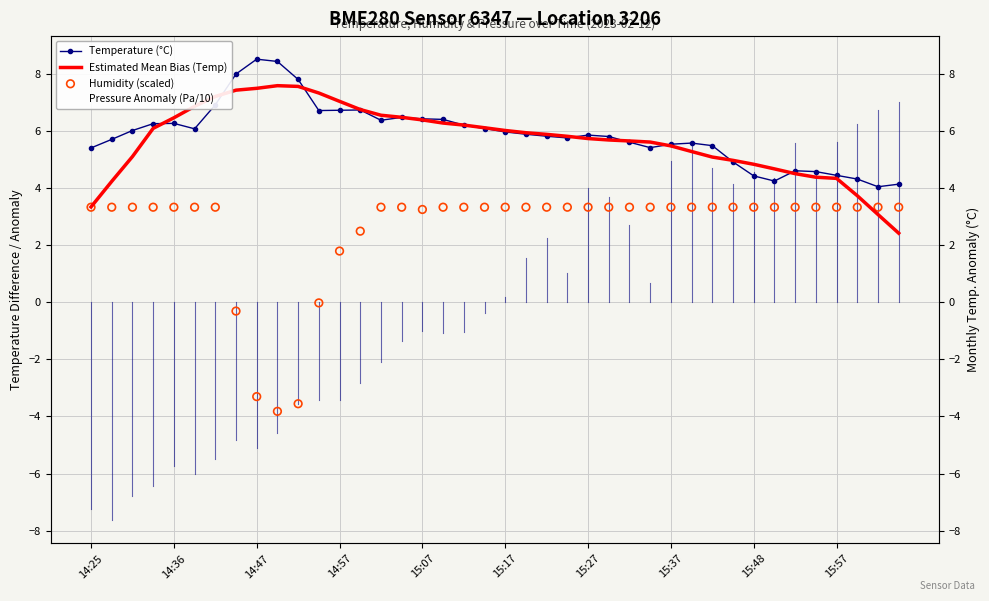

At which category is the sum across all series the highest?

29